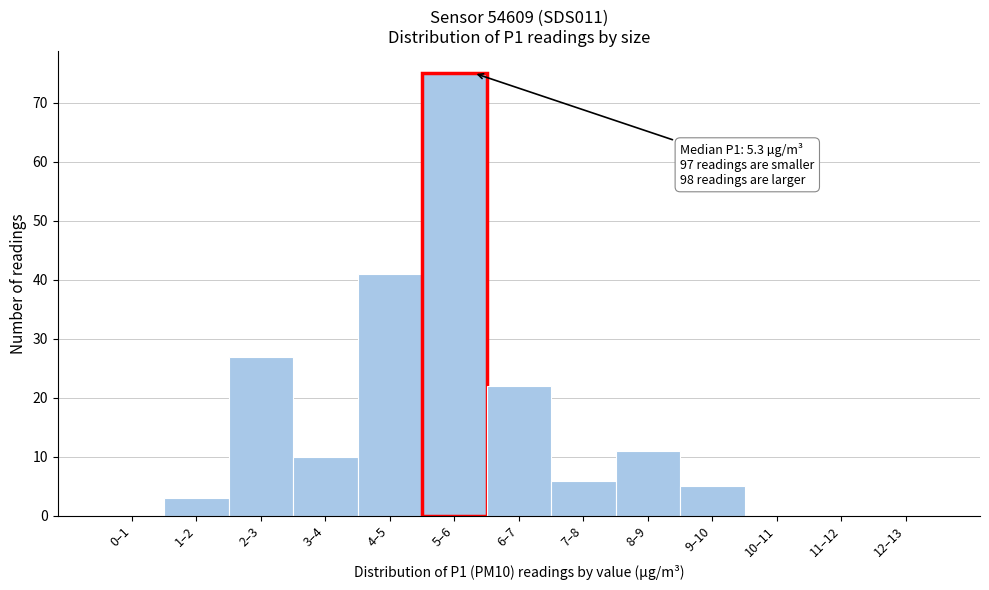

Reading left to right, transcribe all the data shown in this chart.

0–1=0	1–2=3	2–3=27	3–4=10	4–5=41	5–6=75	6–7=22	7–8=6	8–9=11	9–10=5	10–11=0	11–12=0	12–13=0